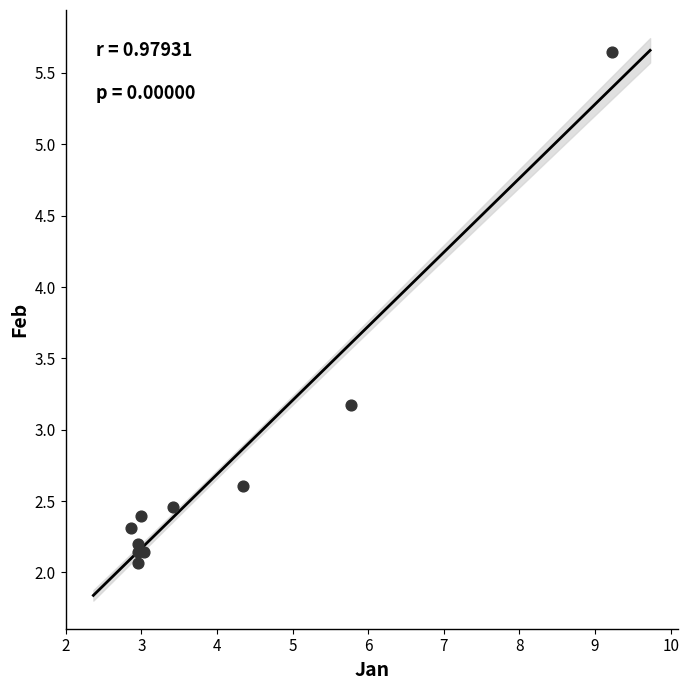

What Y value in the scatter plot is closest to 3?

3.2